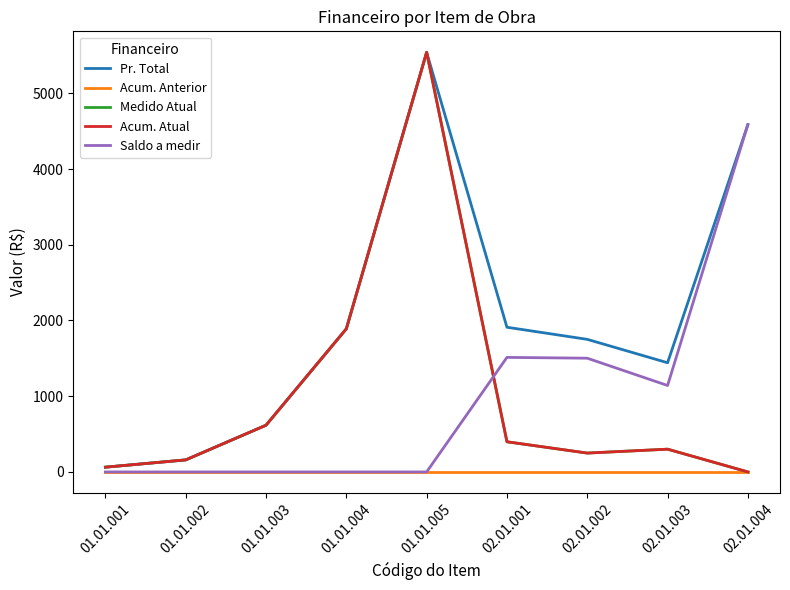

Rank the series at 02.01.002 from highest to lowest value.

Pr. Total, Saldo a medir, Medido Atual, Acum. Atual, Acum. Anterior